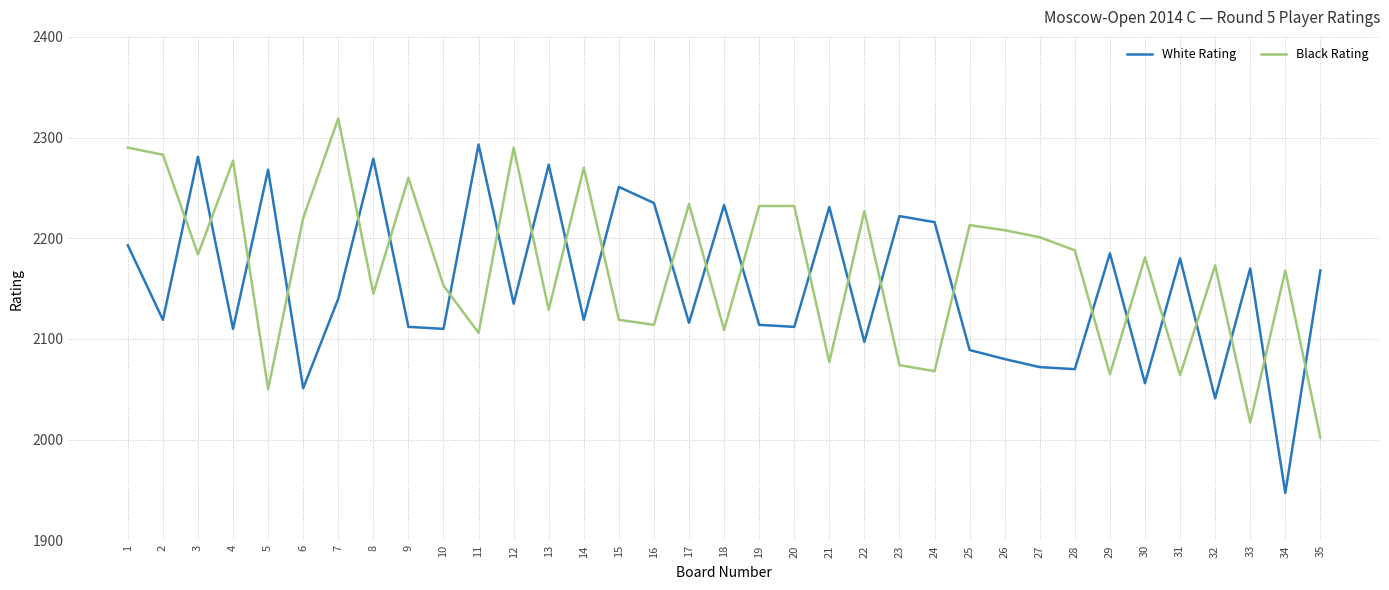

What are all the series names shown in the legend?

White Rating, Black Rating